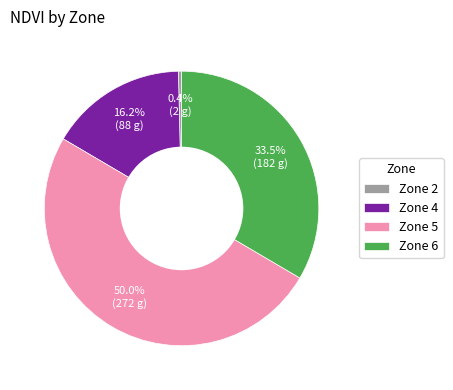

Rank the categories by value from highest to lowest.

Zone 5, Zone 6, Zone 4, Zone 2